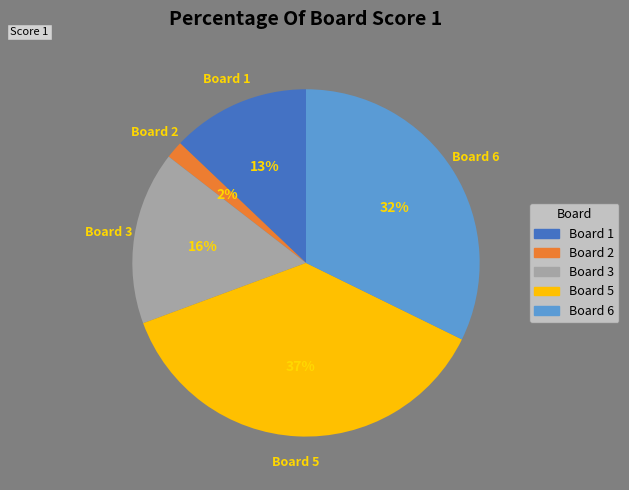

How many slices are in this pie chart?

5